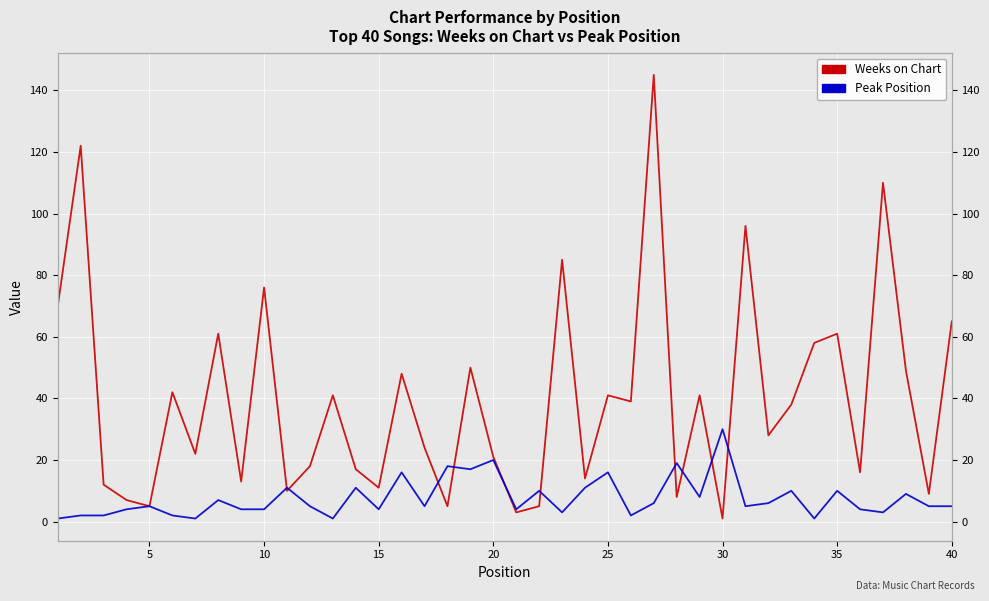

Does the chart display data point markers on the line(s)?

No